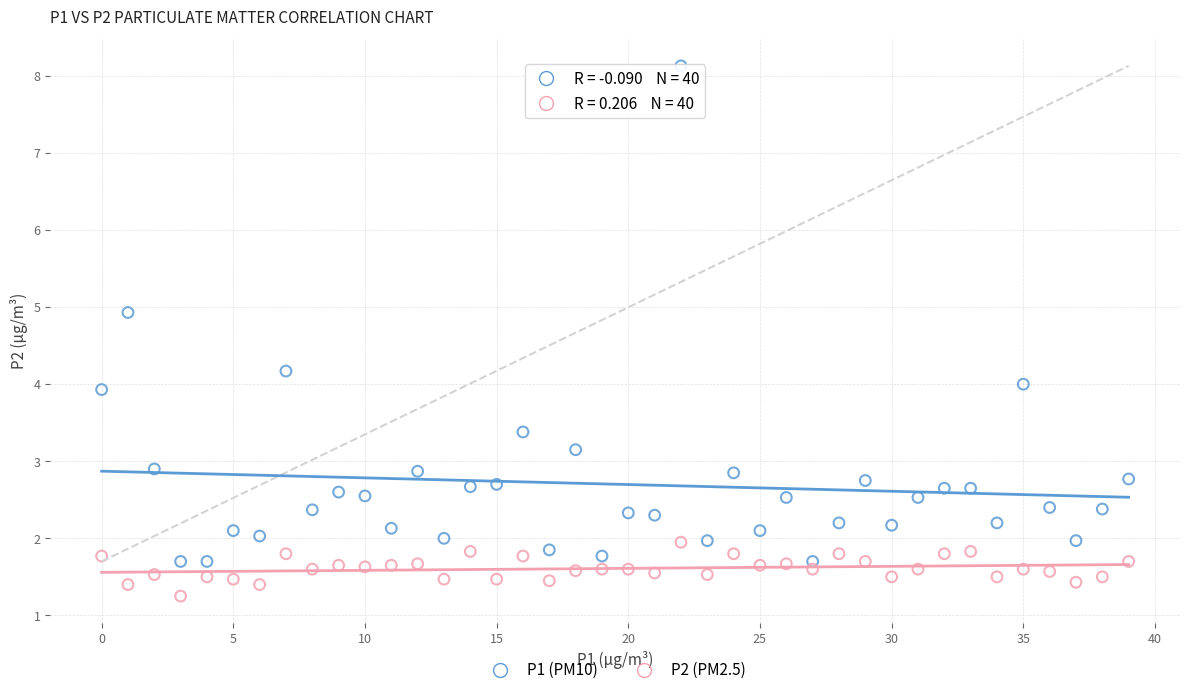

Across all data points, what is the range of Y values (max minus min)?

6.9